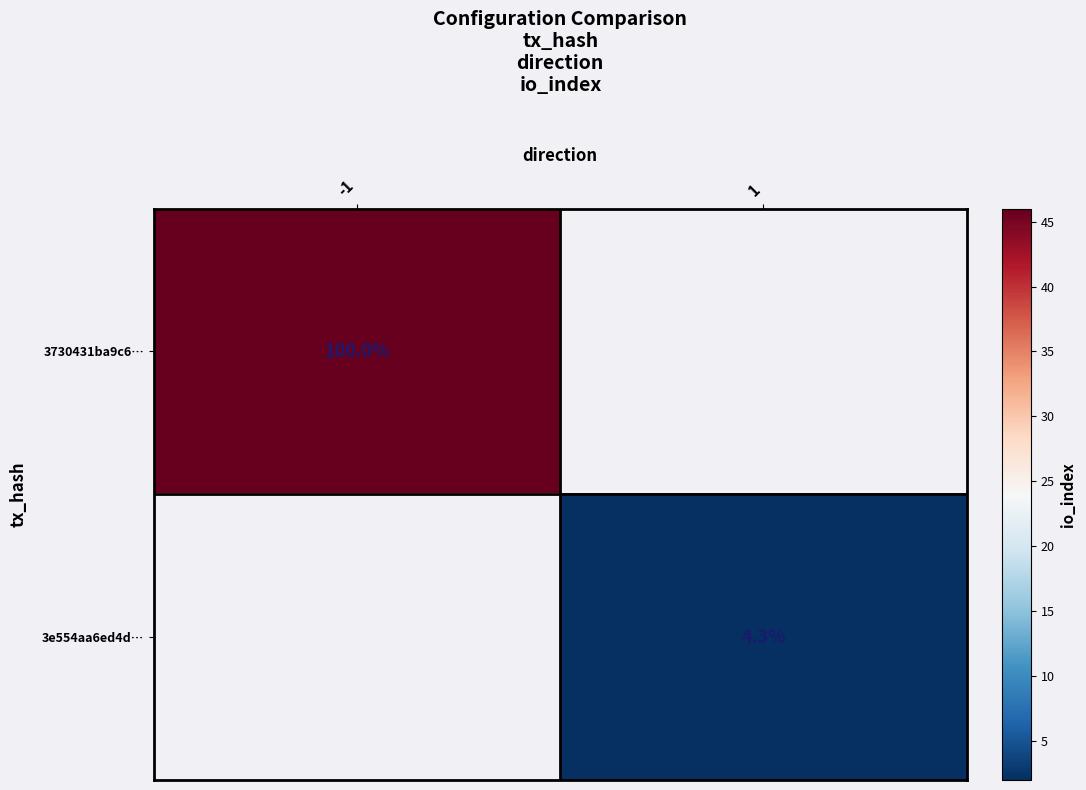

The 3e554aa6ed4d… series shows 6.0 at 1. True or false?

False